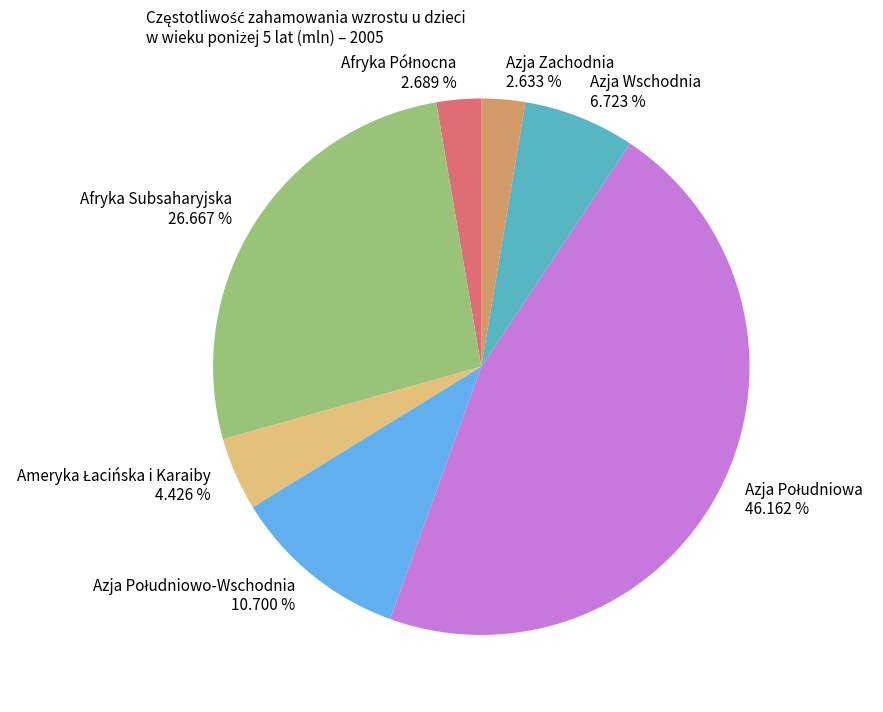

Does any single category account for the majority?

No